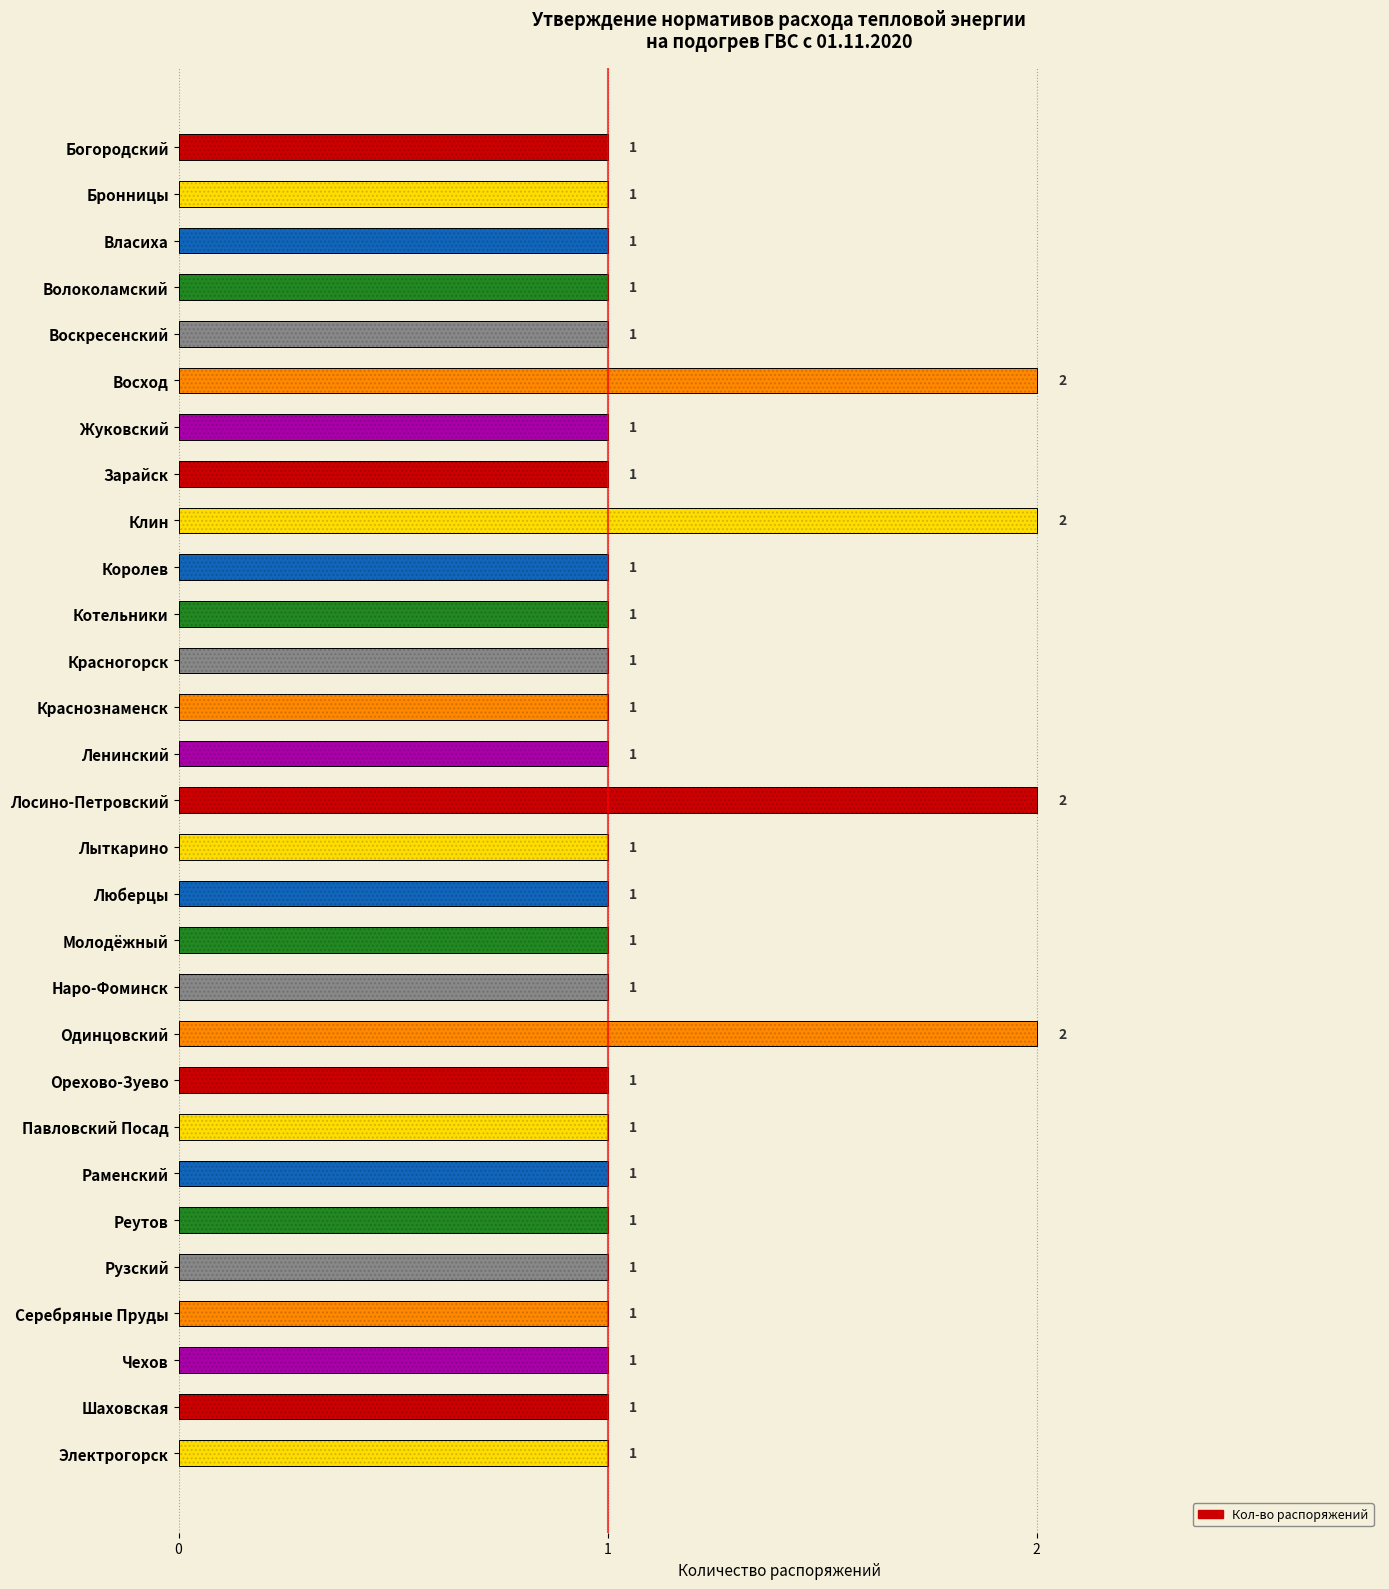

Is it true that the value at Власиха is 1?

True